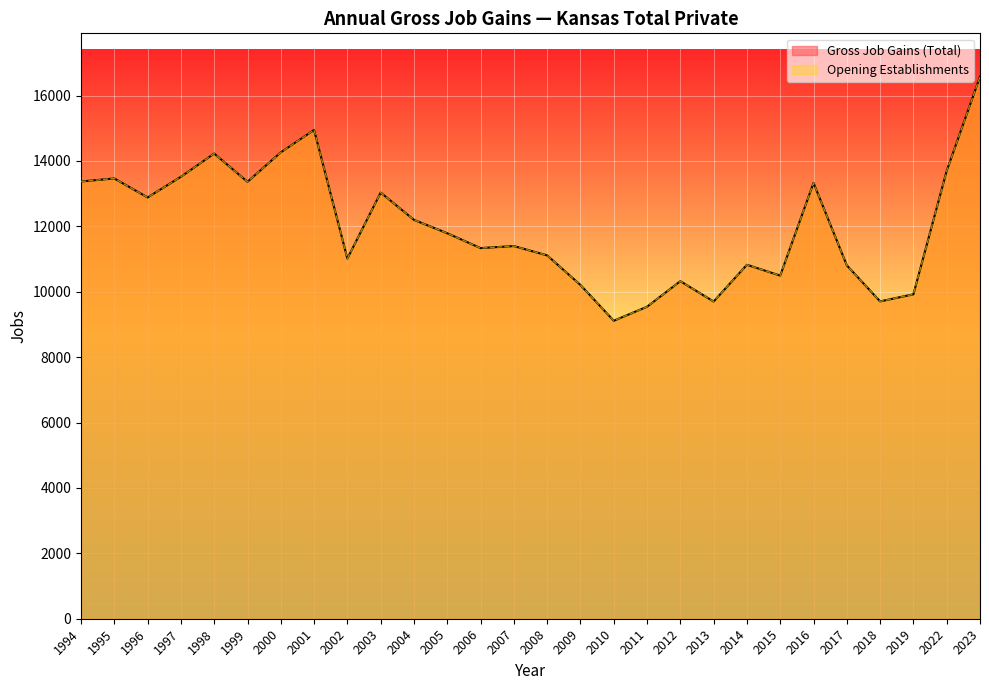

Does the chart display data point markers on the line(s)?

No